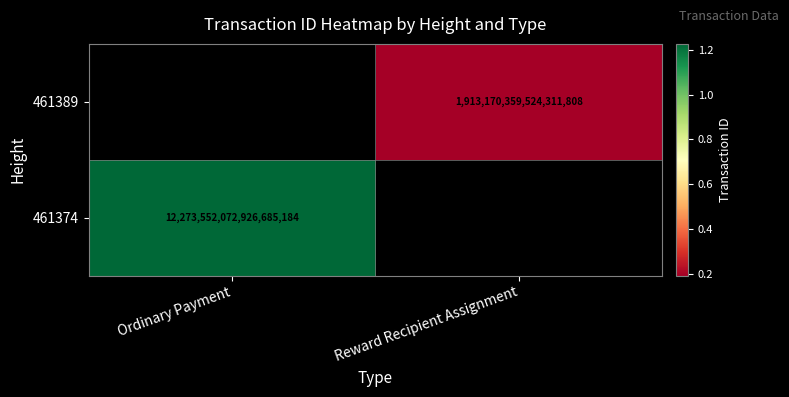

Is it true that 461389 equals 549766440451851776 at Reward Recipient Assignment?

False